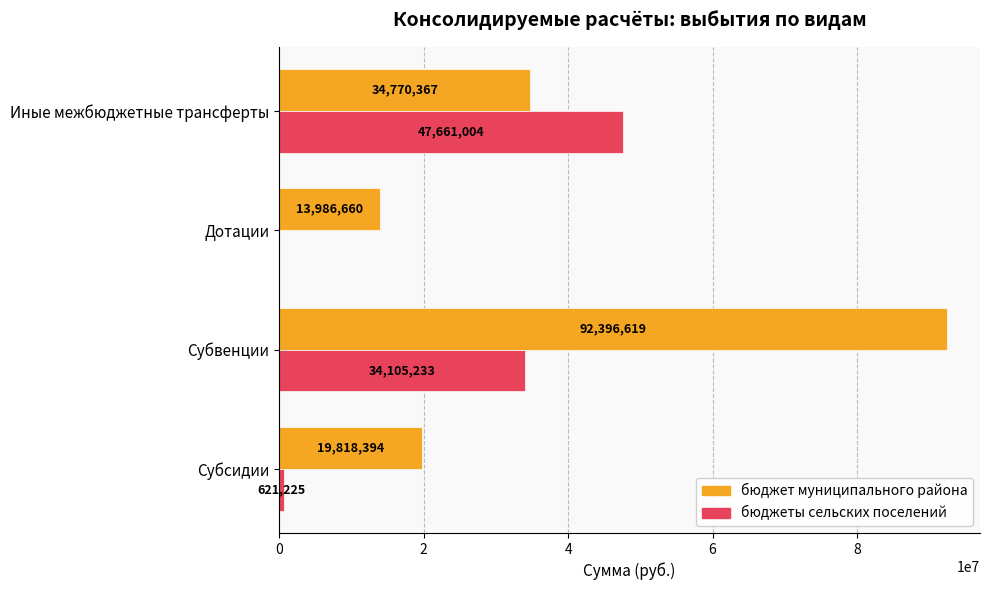

What are all the series names shown in the legend?

бюджет муниципального района, бюджеты сельских поселений